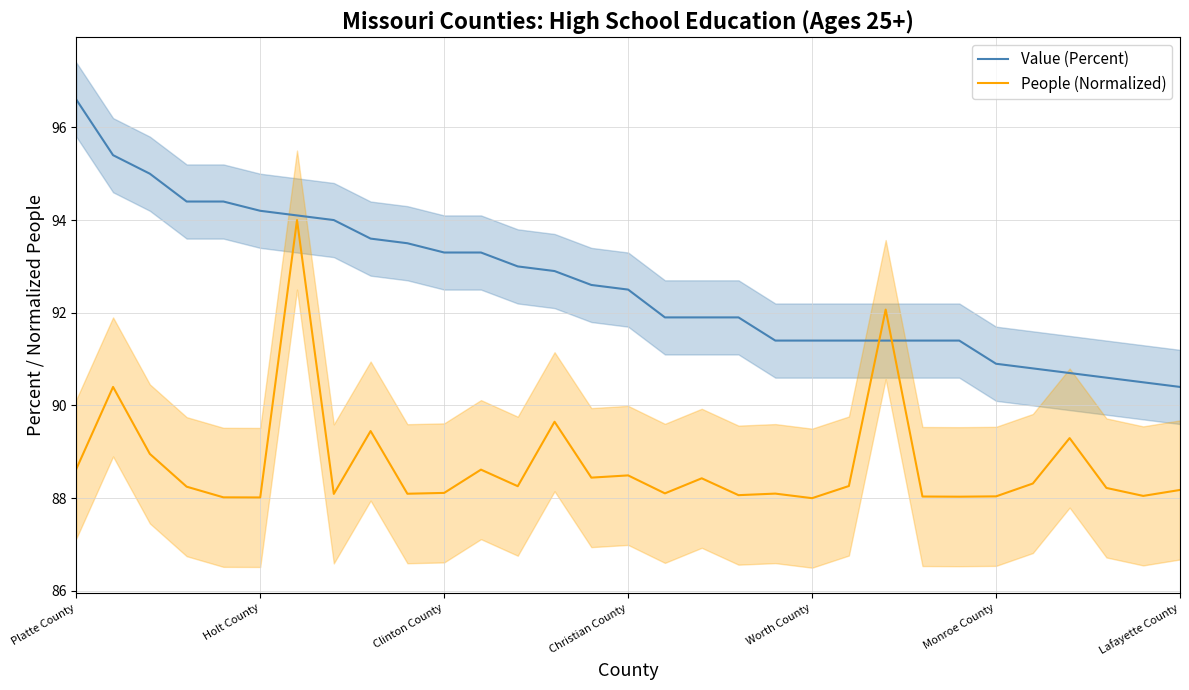

What is the minimum value for People (Normalized)?

88.0